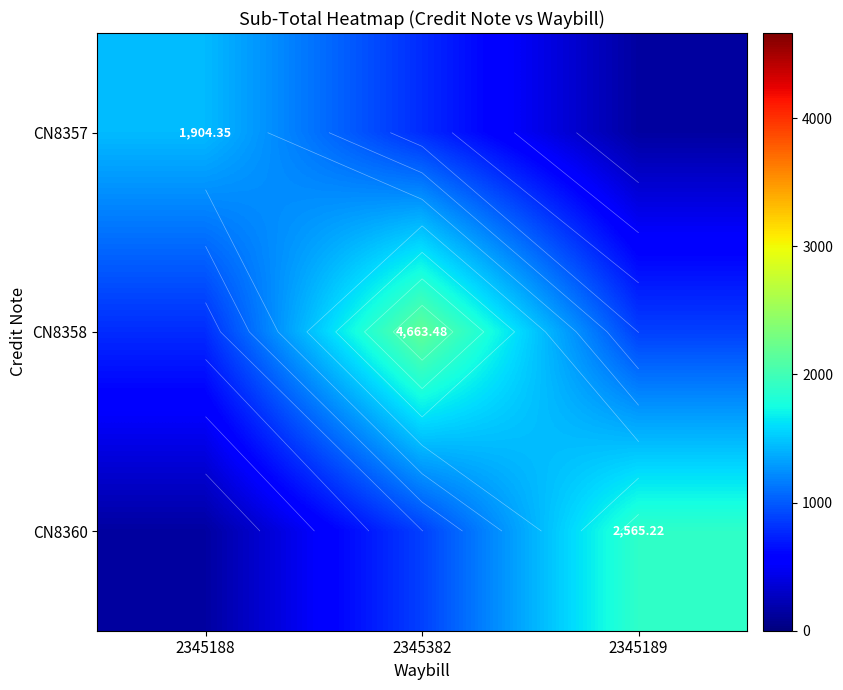

What is the total value across all series at 2345189?

2916.2